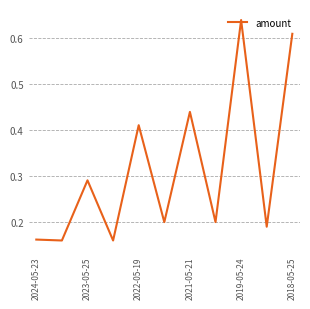

How many values are between 0 and 1?

11